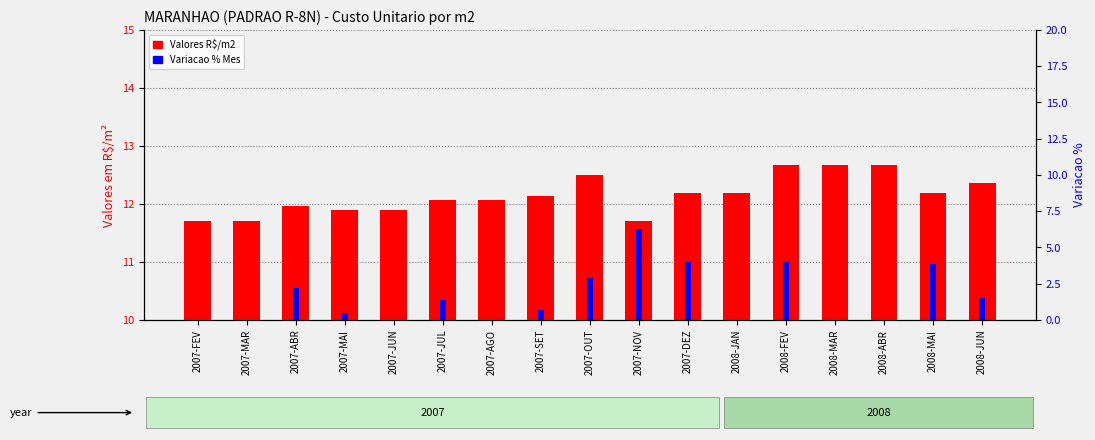

What is the lowest value of the Valores R$/m2 series?

11.7